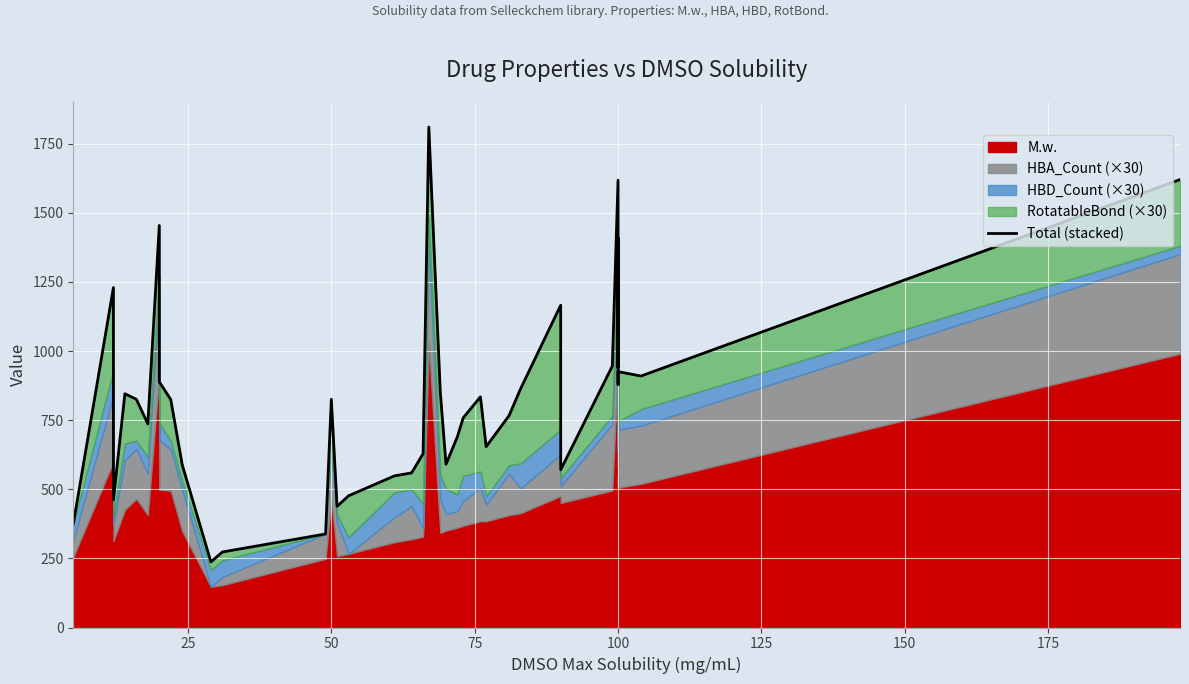

Reading left to right, extract all data points from this chart.

374.2	1229.7	462.3	845.5	825.5	736.4	1454.2	888.6	824.6	588.4	237.2	273.1	338.3	825.5	438.2	476.3	548.3	559.4	628.4	1810.3	852.4	590.5	691.0	758.4	834.2	654.3	766.4	863.3	1165.6	570.6	945.5	1618.2	941.5	1408.8	1101.5	1087.1	878.6	925.5	909.6	1620.2